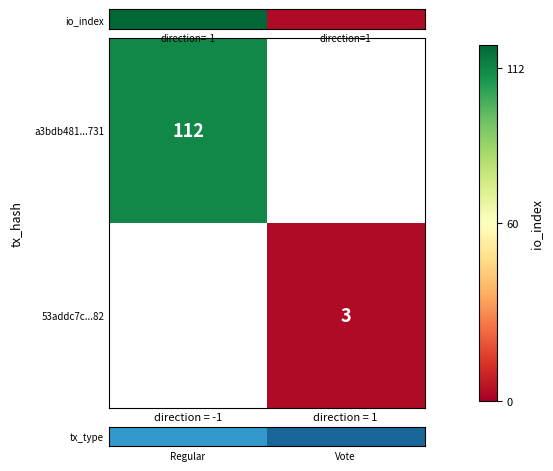

True or false: a3bdb481...731 has a value of 112 at direction = -1.

True